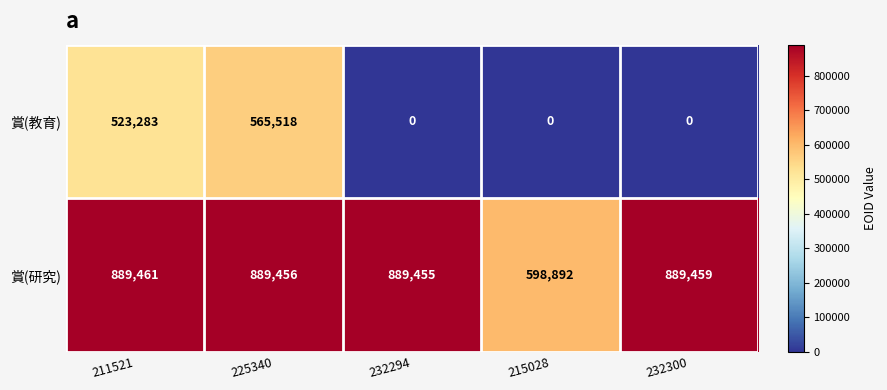

Which label corresponds to the largest value in the chart?

211521